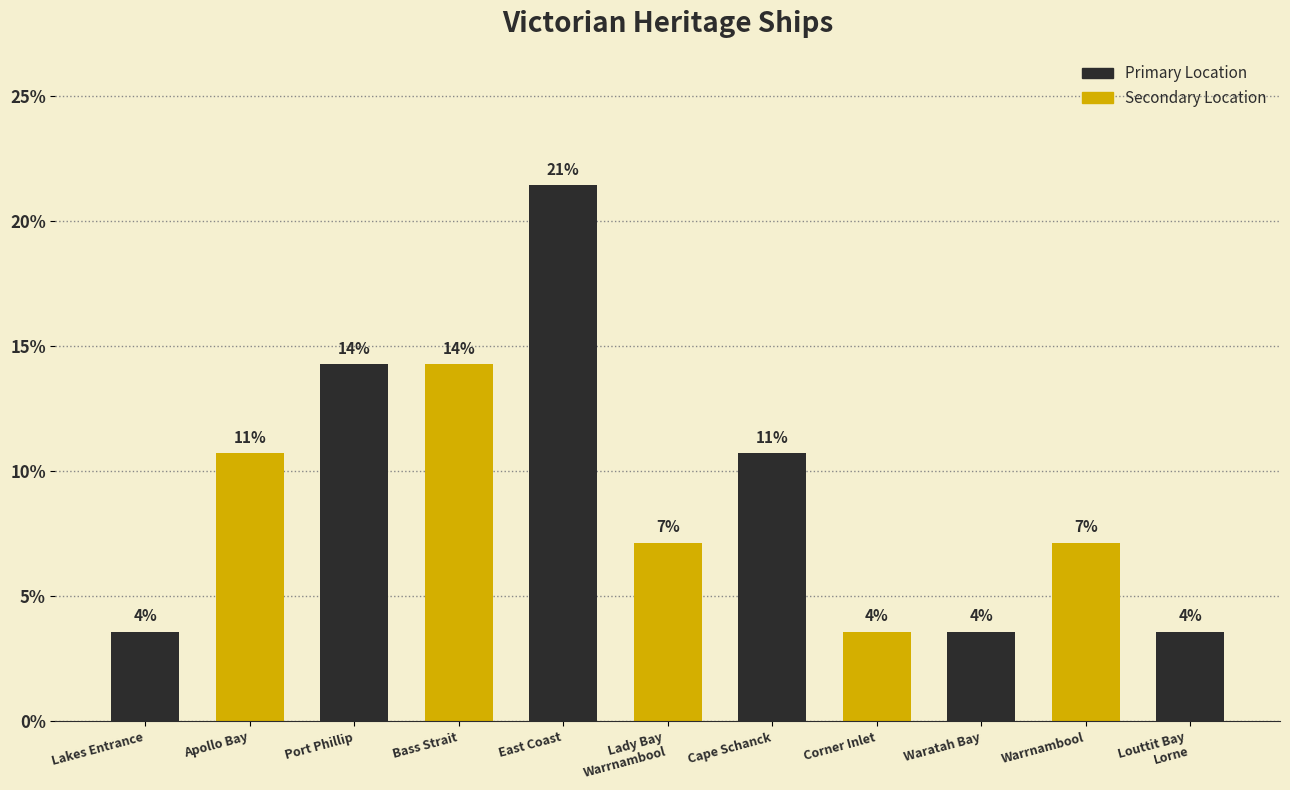

What is the change in value from Port Phillip to Lady Bay
Warrnambool?

-7.1